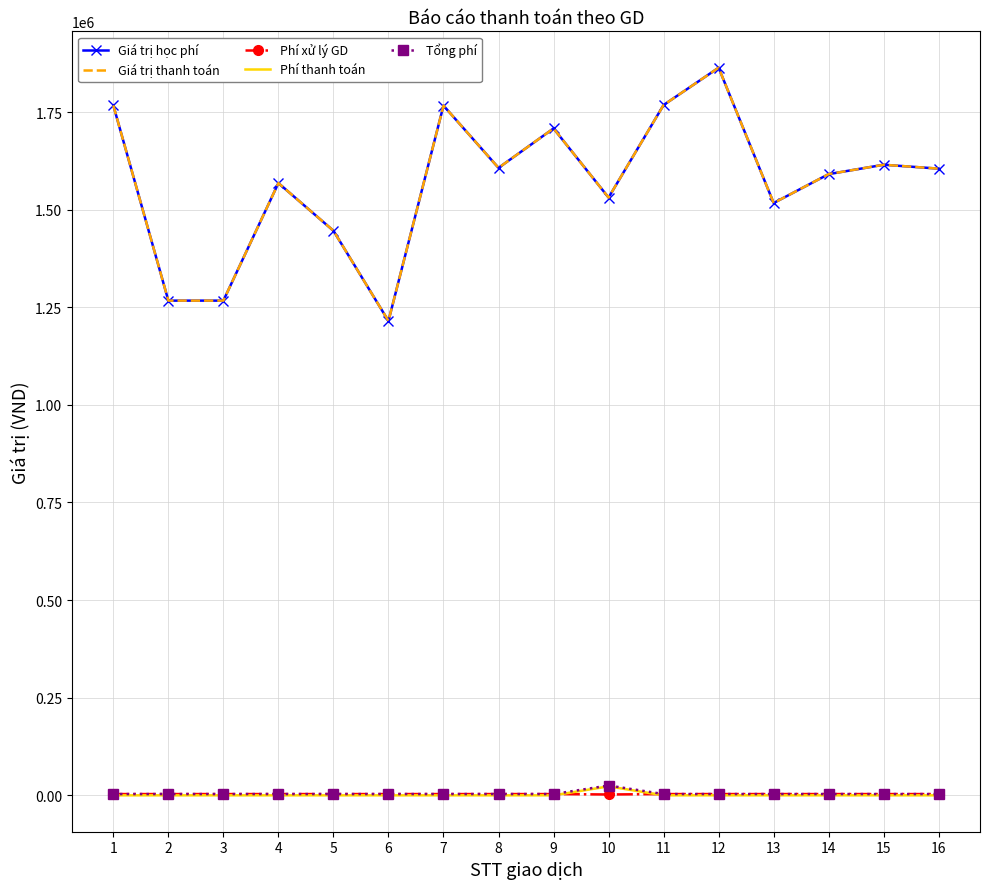

What is the difference between the second highest and second lowest values in the Giá trị học phí series?

501000